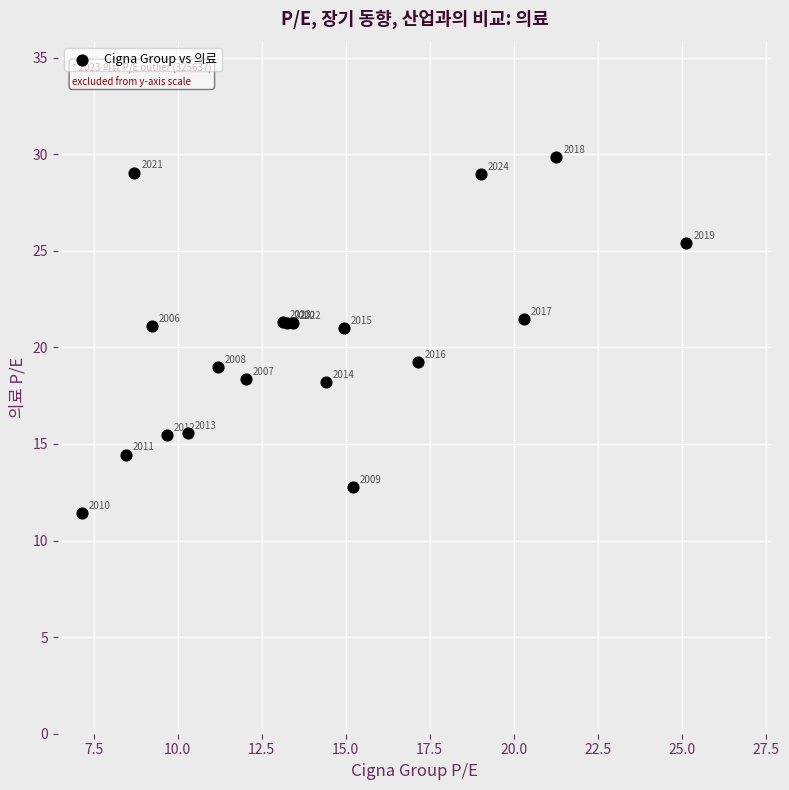

What Y value in the scatter plot is closest to 20?

19.3